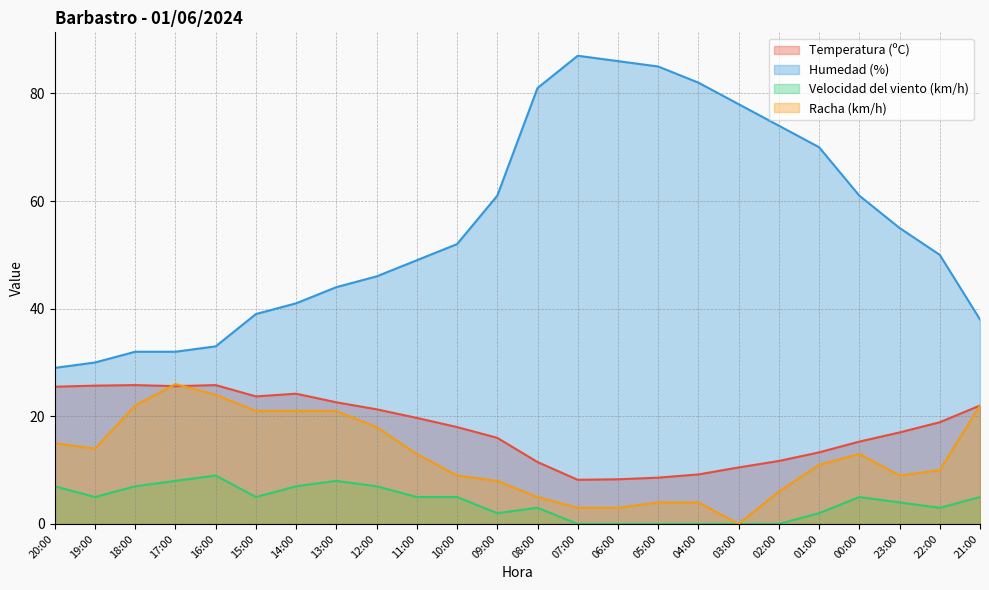

What is the value of the Velocidad del viento (km/h) point at the 3rd from the left?

7.0